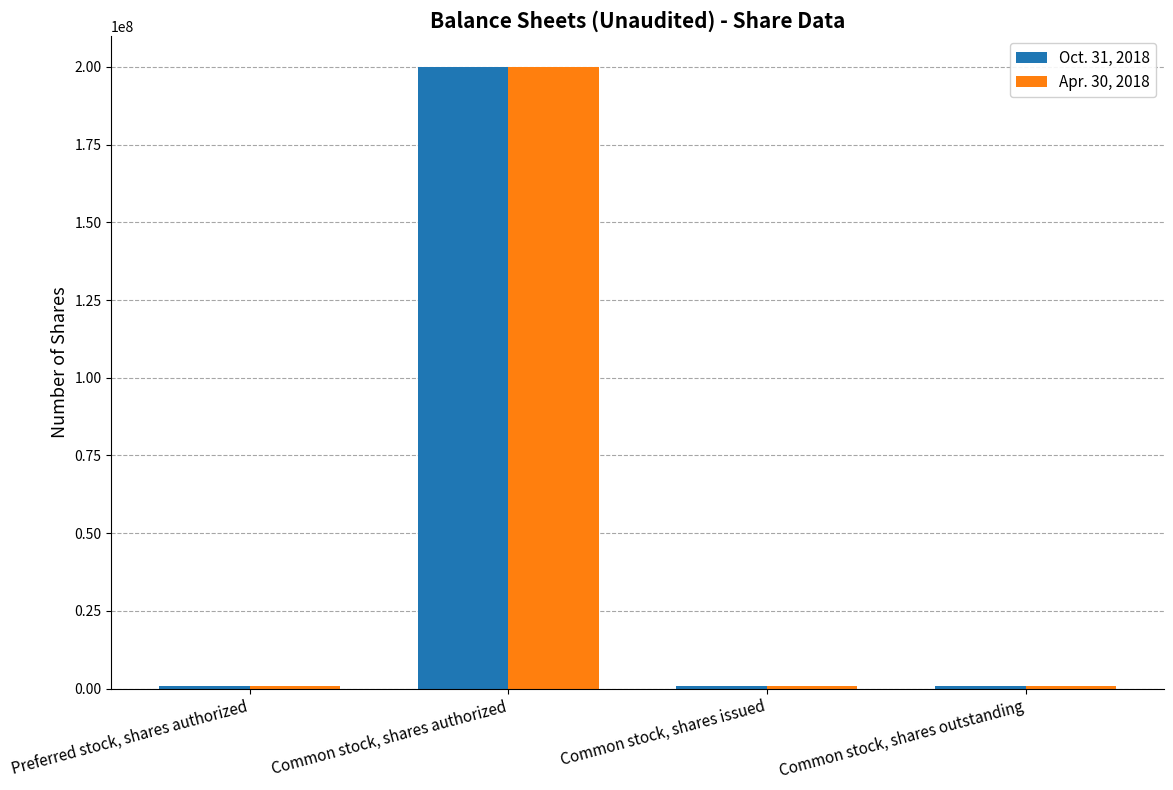

True or false: Oct. 31, 2018 has a value of 120161078 at Common stock, shares authorized.

False